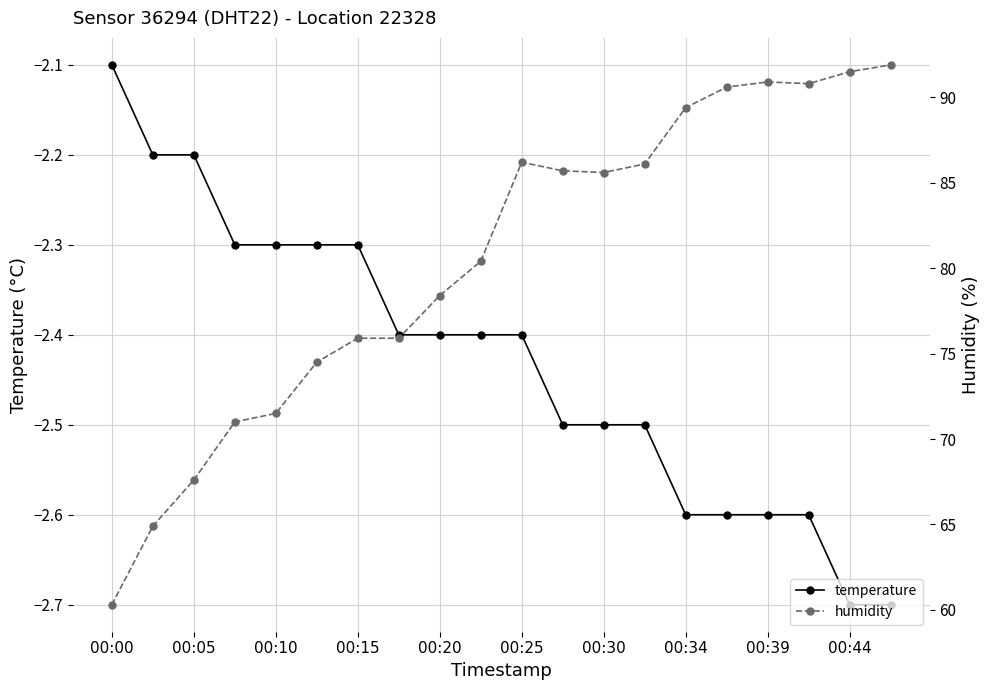

Reading left to right, list all the values displayed in this chart.

temperature: -2.1	-2.2	-2.2	-2.3	-2.3	-2.3	-2.3	-2.4	-2.4	-2.4	-2.4	-2.5	-2.5	-2.5	-2.6	-2.6	-2.6	-2.6	-2.7	-2.7
humidity: 60.3	64.9	67.6	71.0	71.5	74.5	75.9	75.9	78.4	80.4	86.2	85.7	85.6	86.1	89.4	90.6	90.9	90.8	91.5	91.9